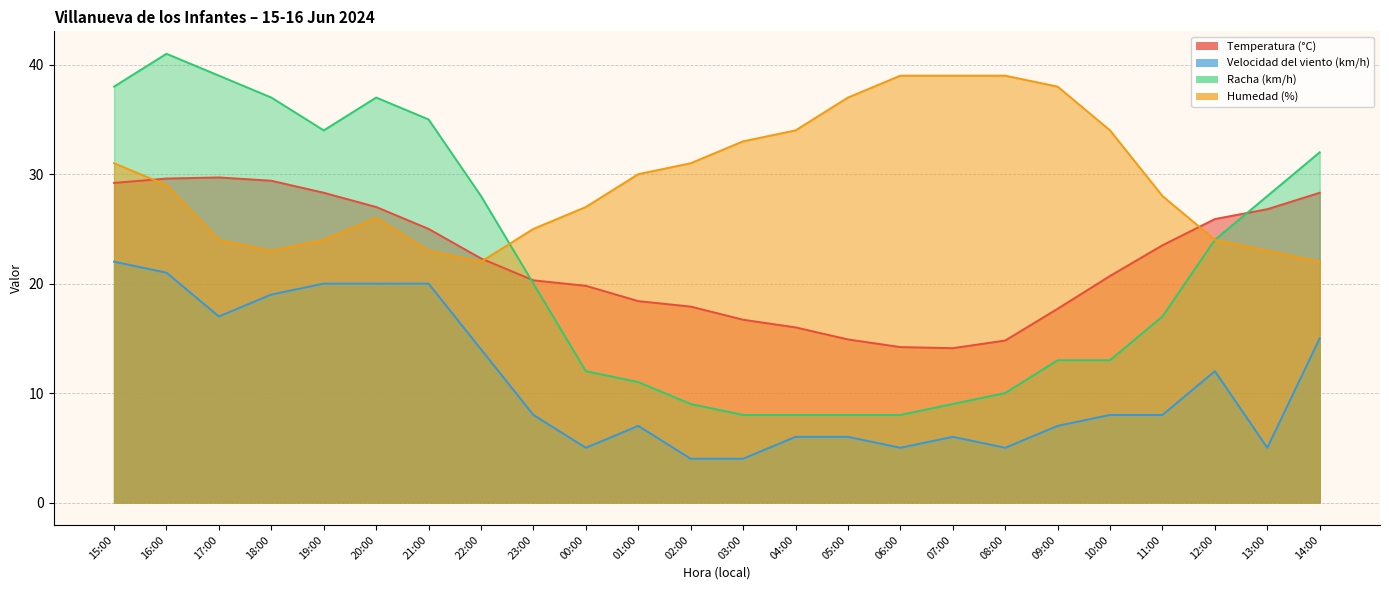

What is the label of the 7th point from the left?

21:00